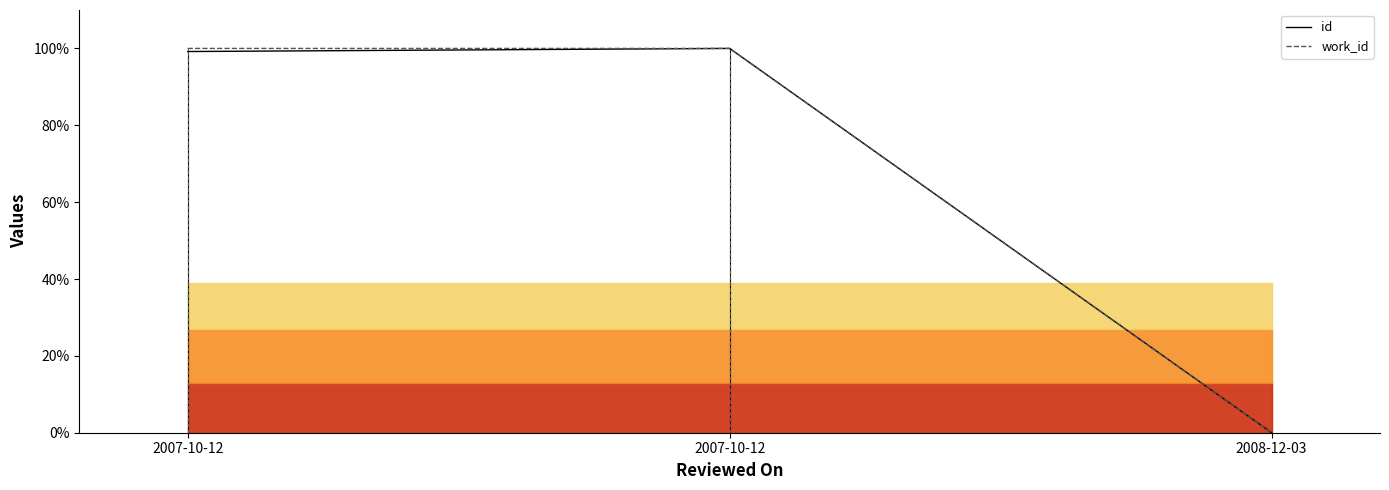

Between 2007-10-12 and 2007-10-12, which series saw the biggest shift?

id